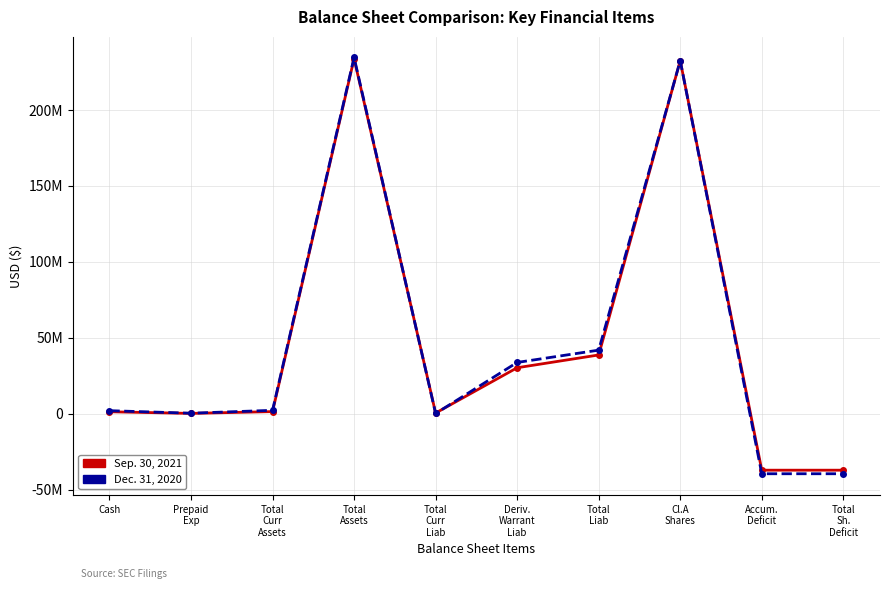

Which series has the largest total across all categories?

Dec. 31, 2020